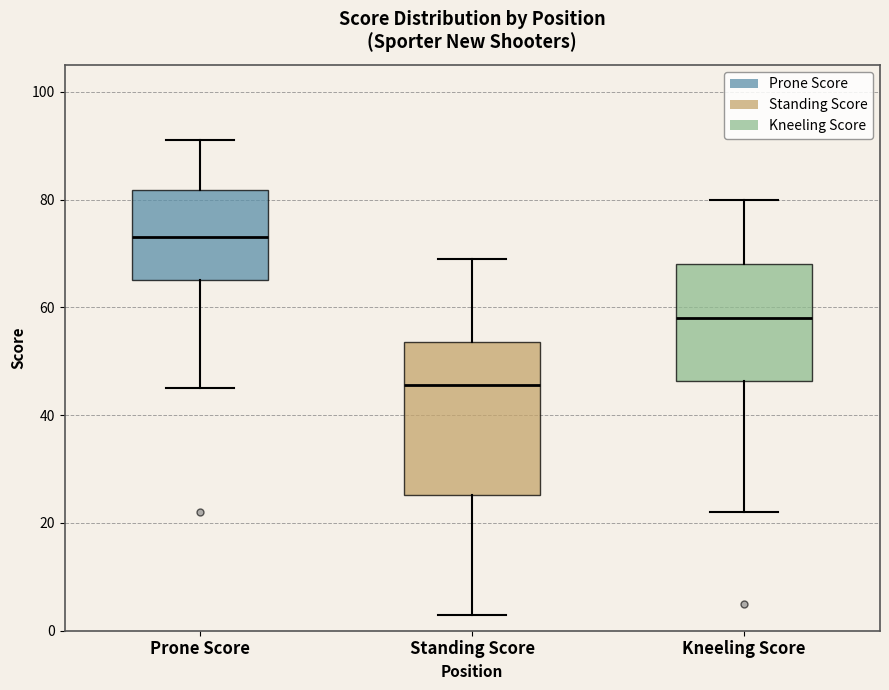

Which box is the tallest, from its lower edge to its upper edge?

Standing Score